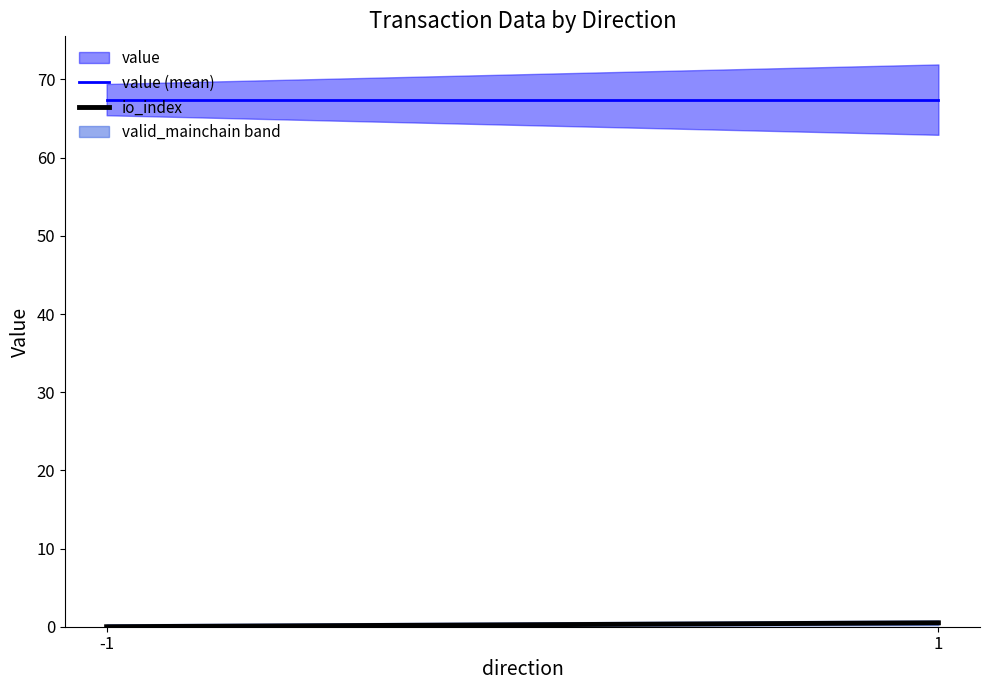

What is the difference between the io_index values at 1 and -1?

0.5